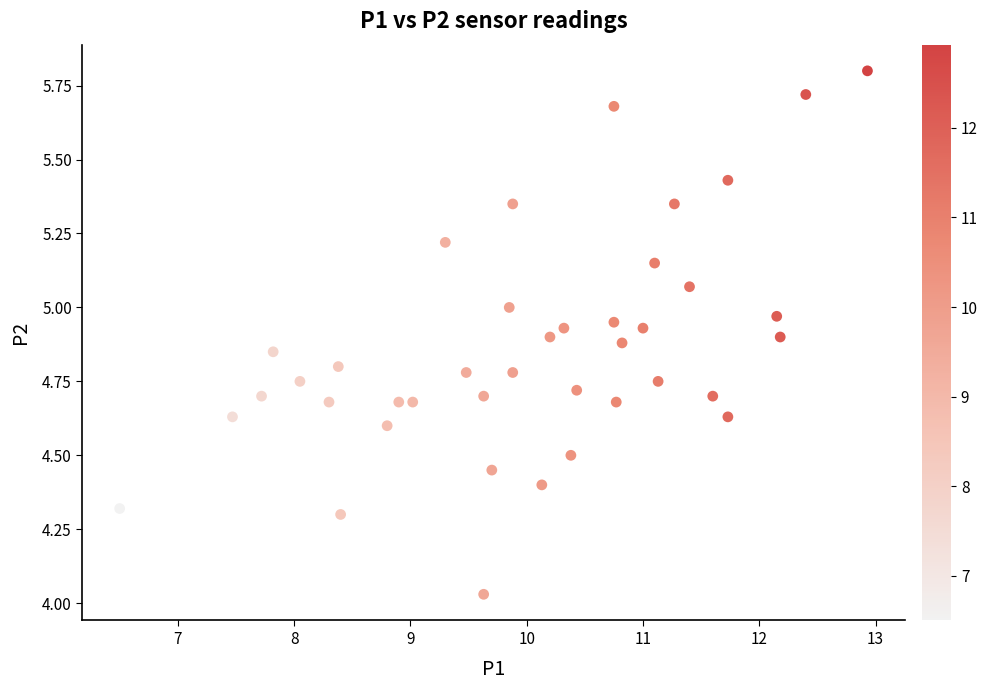

What is the range of X values (max minus min)?

6.4